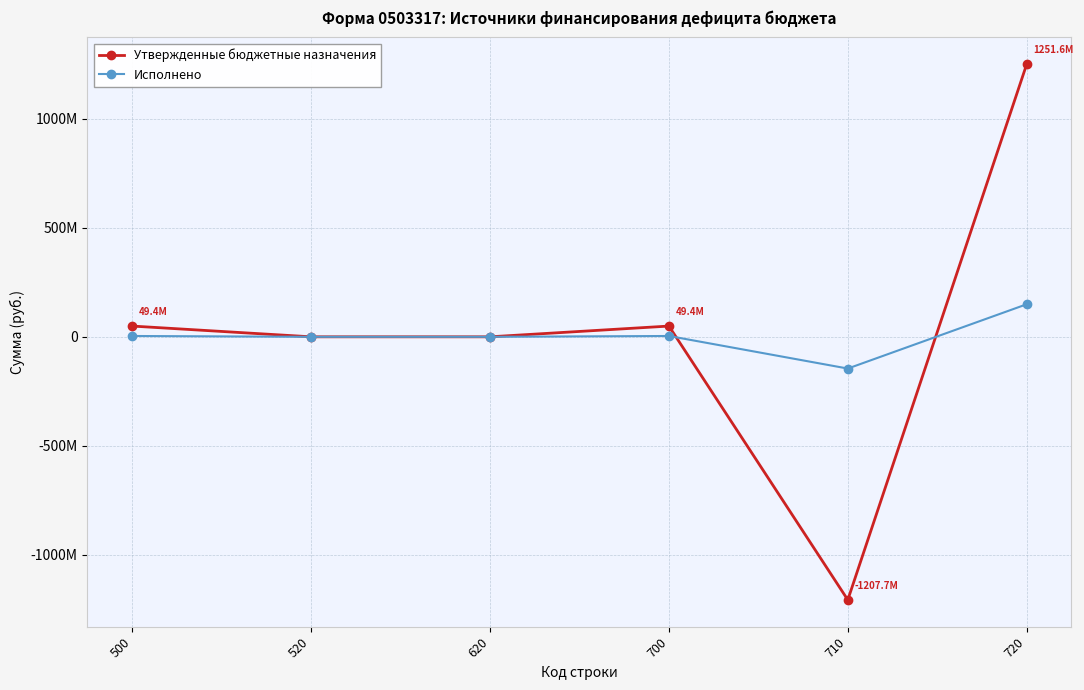

What are all the series names shown in the legend?

Утвержденные бюджетные назначения, Исполнено